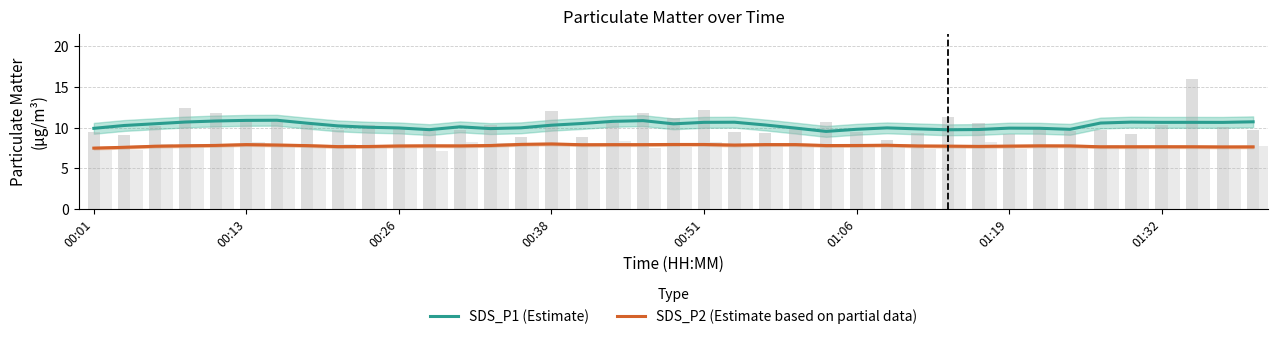

What is the total value across all series at 24?

17.3